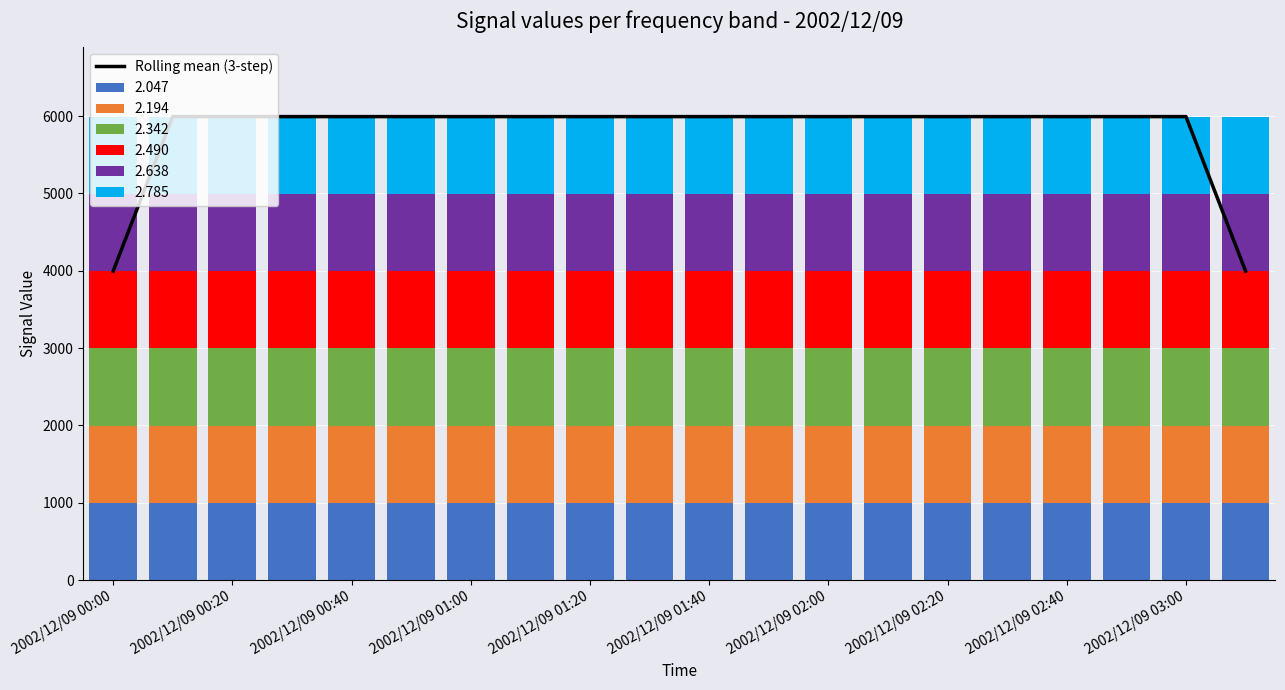

What is the value of the 16th bar from the left?

5994